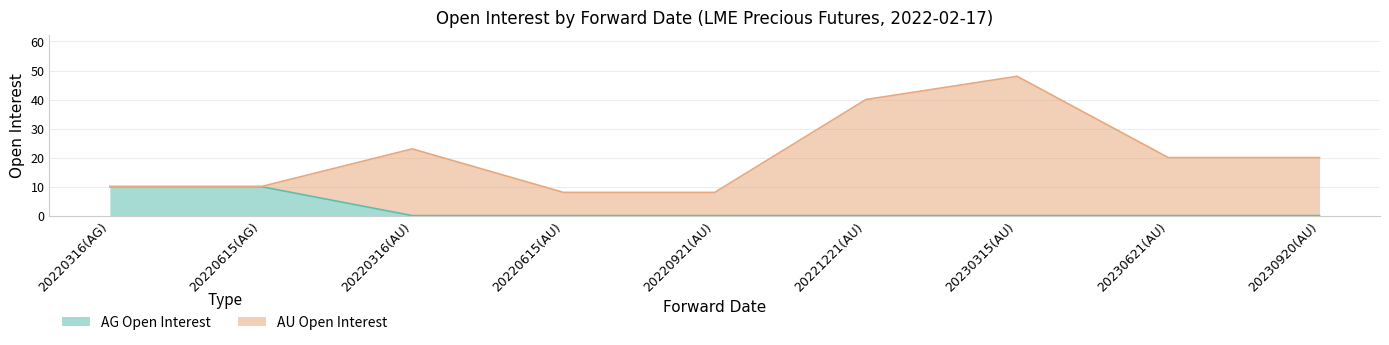

Does the chart have visible grid lines?

Yes